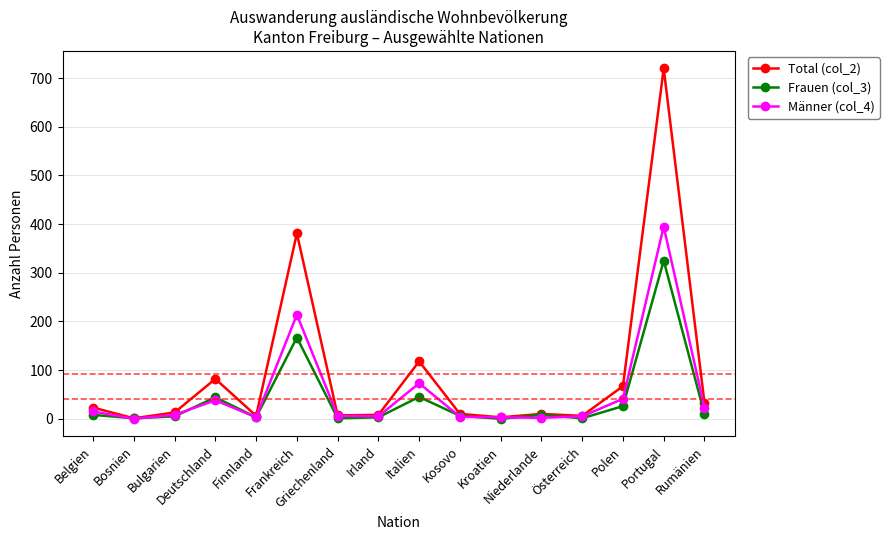

What is the average value of the Total (col_2) series?

93